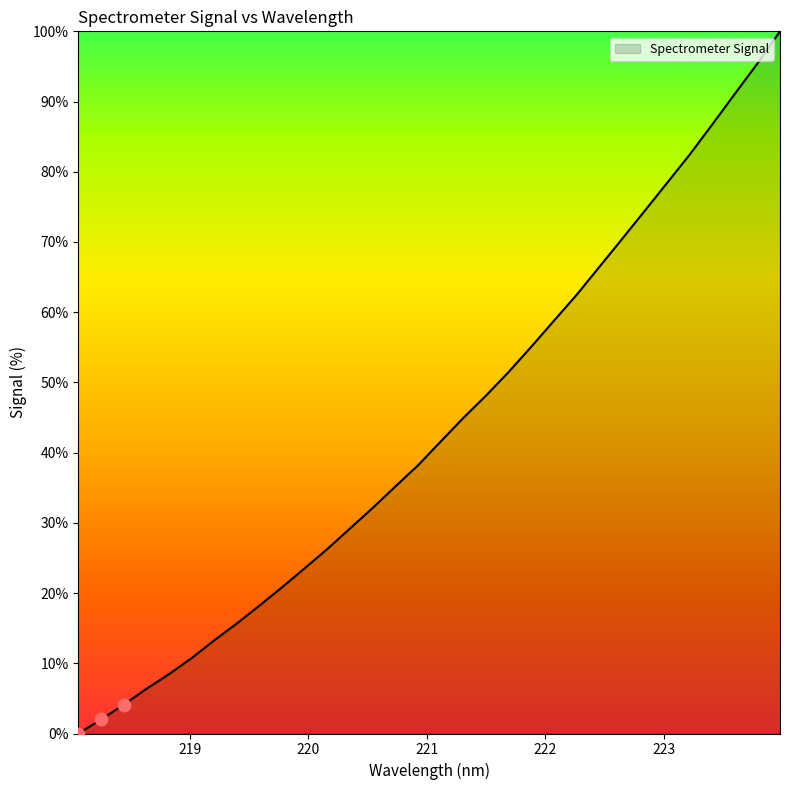

What is the maximum value shown in the chart?

100.0